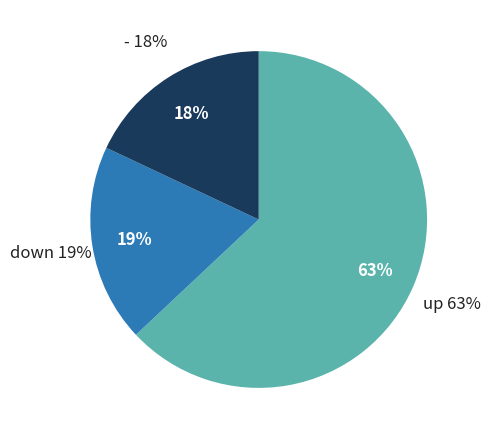

To the nearest percent, what percentage of the pie is -?

18%